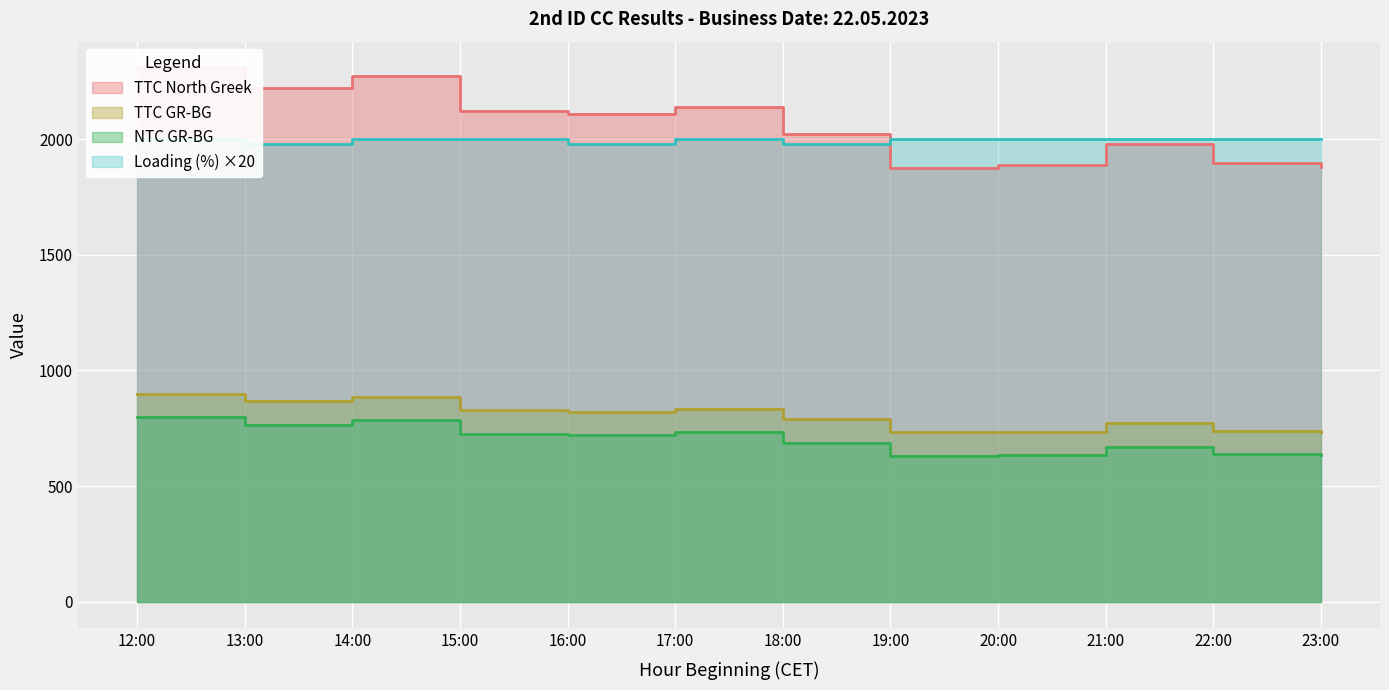

What are all the series names shown in the legend?

TTC North Greek, TTC GR-BG, NTC GR-BG, Loading (%)